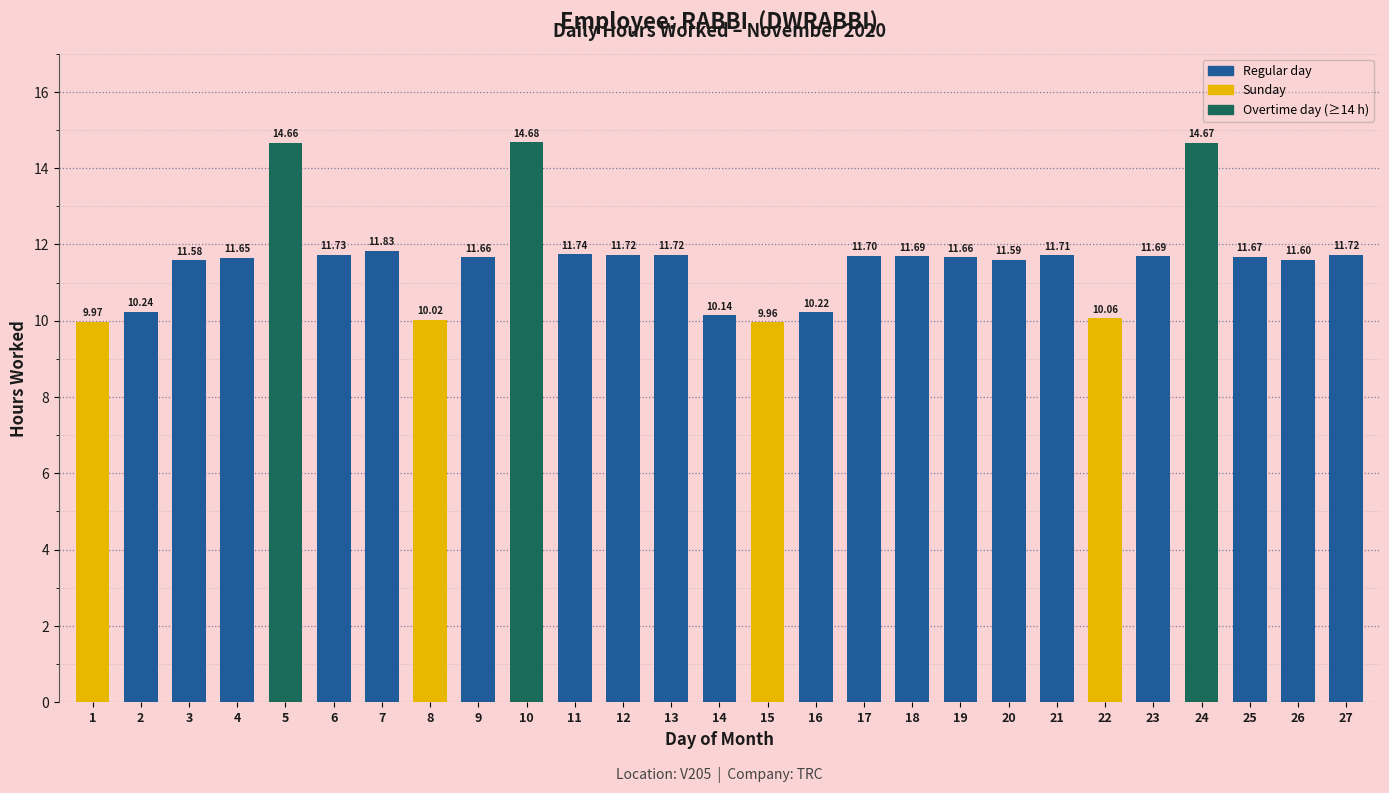

The chart shows a value of 5.5 at 8. True or false?

False